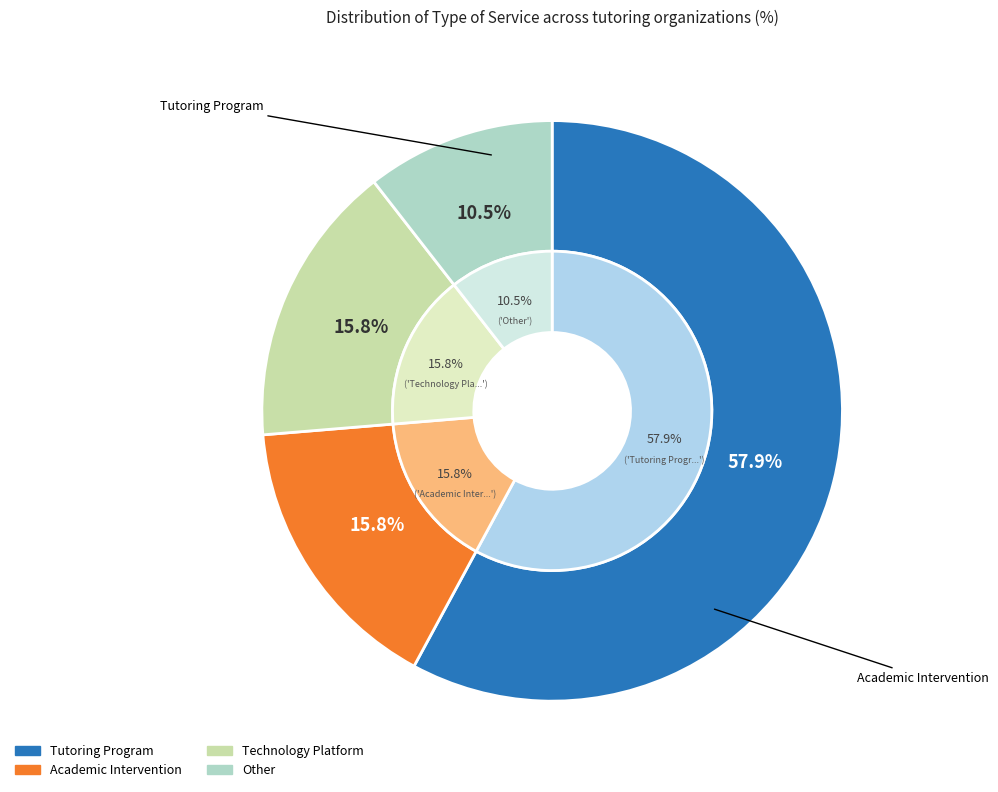

True or false: Technology Platform accounts for 9% of the total.

False